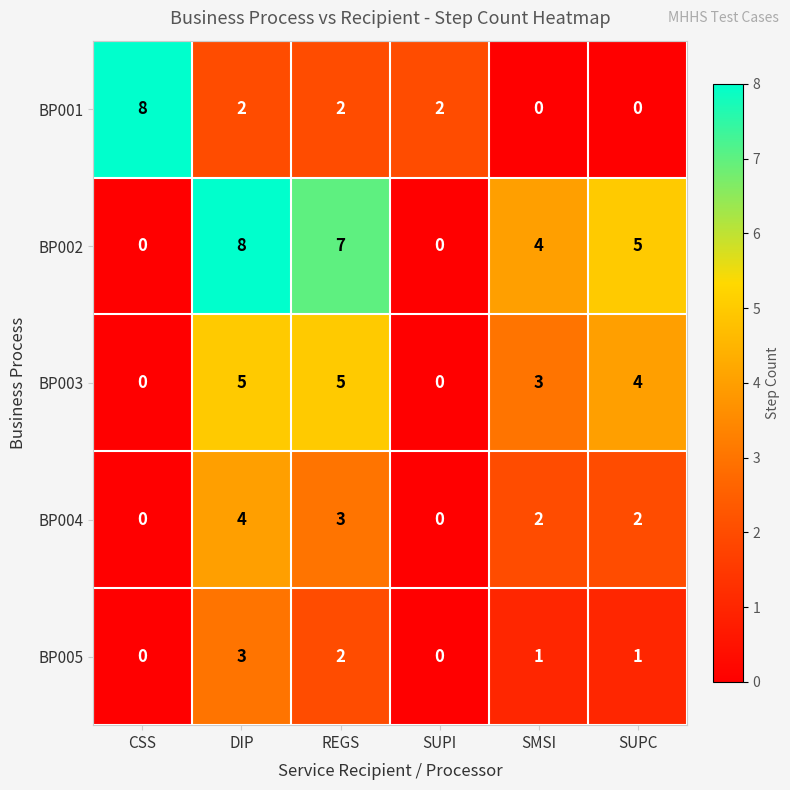

What is the maximum value shown in the chart?

8